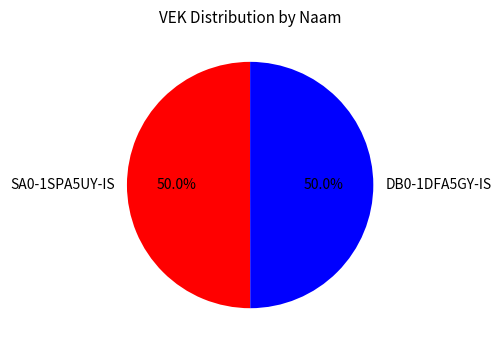

True or false: SA0-1SPA5UY-IS accounts for 63% of the total.

False